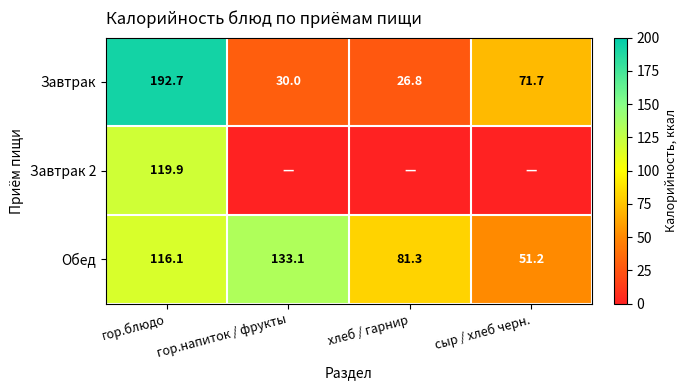

What is the difference between the maximum and minimum values in the Обед series?

81.9